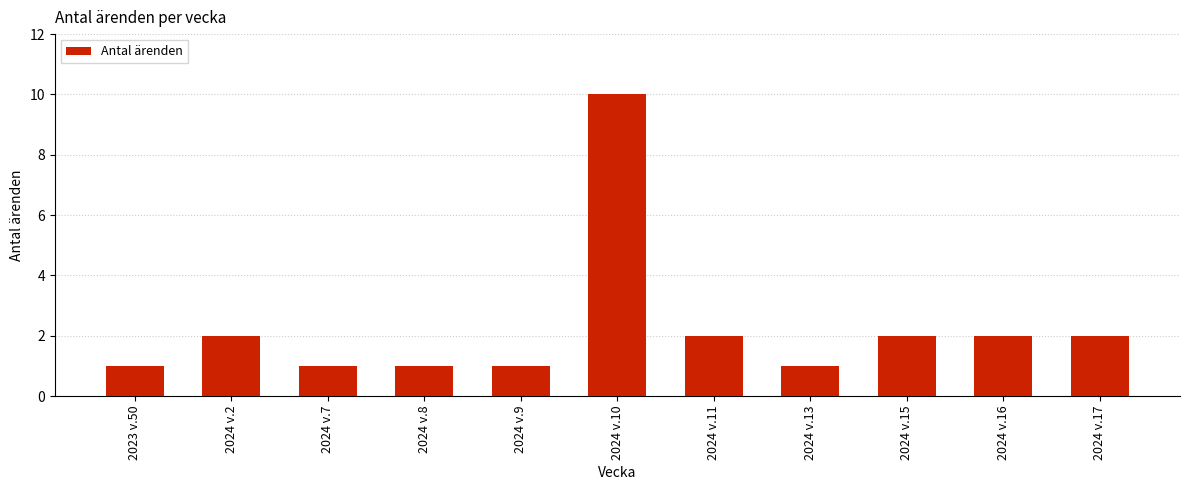

The chart shows a value of 3 at 2024 v.15. True or false?

False